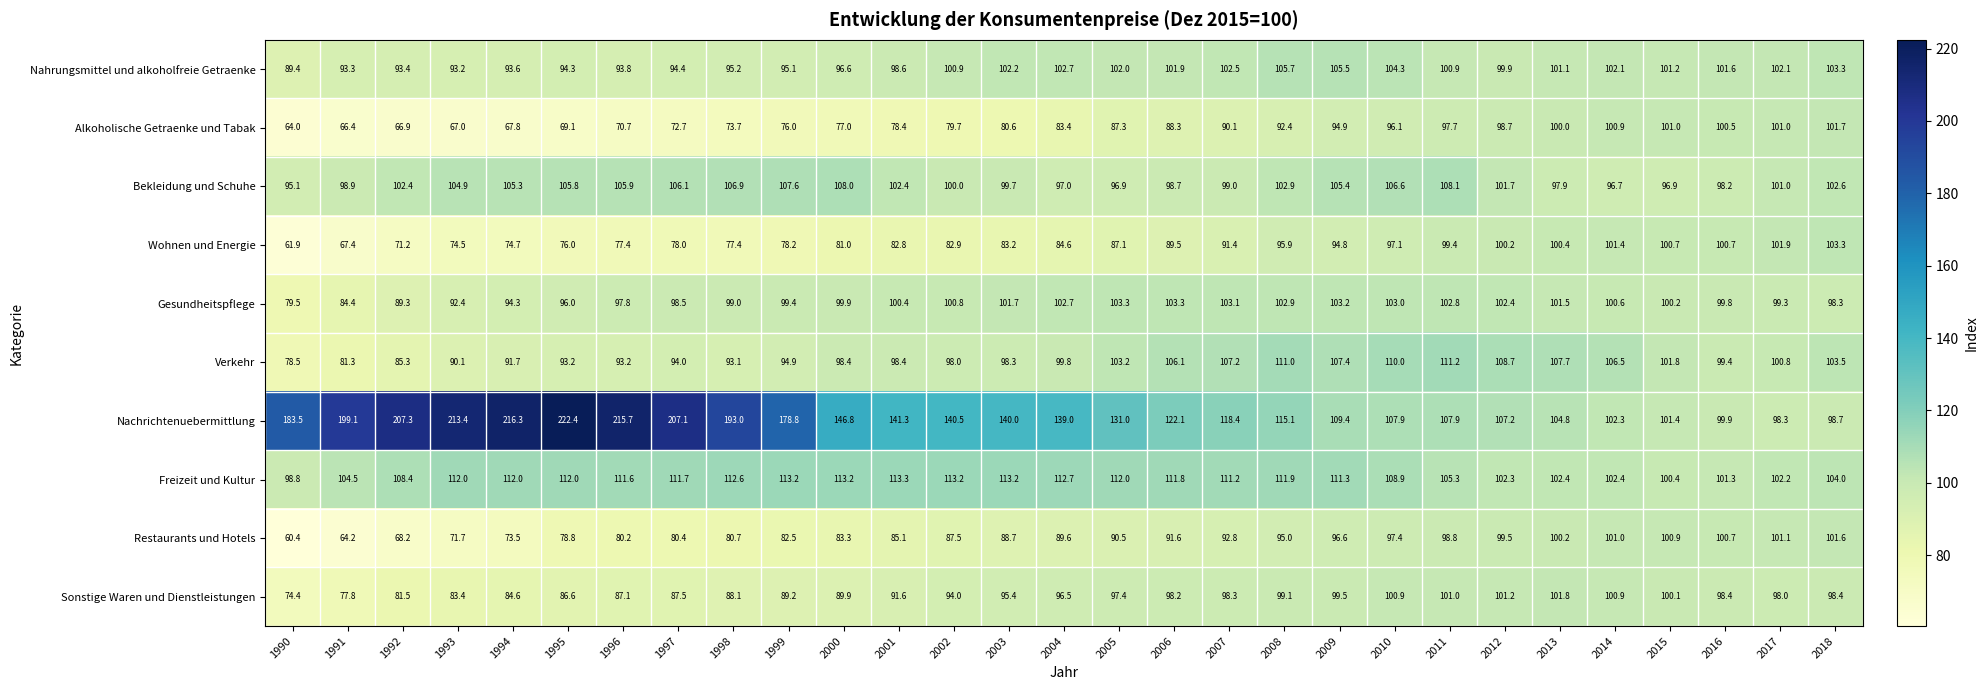

Rank the series at 2007 from highest to lowest value.

Nachrichtenuebermittlung, Freizeit und Kultur, Verkehr, Gesundheitspflege, Nahrungsmittel und alkoholfreie Getraenke, Bekleidung und Schuhe, Sonstige Waren und Dienstleistungen, Restaurants und Hotels, Wohnen und Energie, Alkoholische Getraenke und Tabak